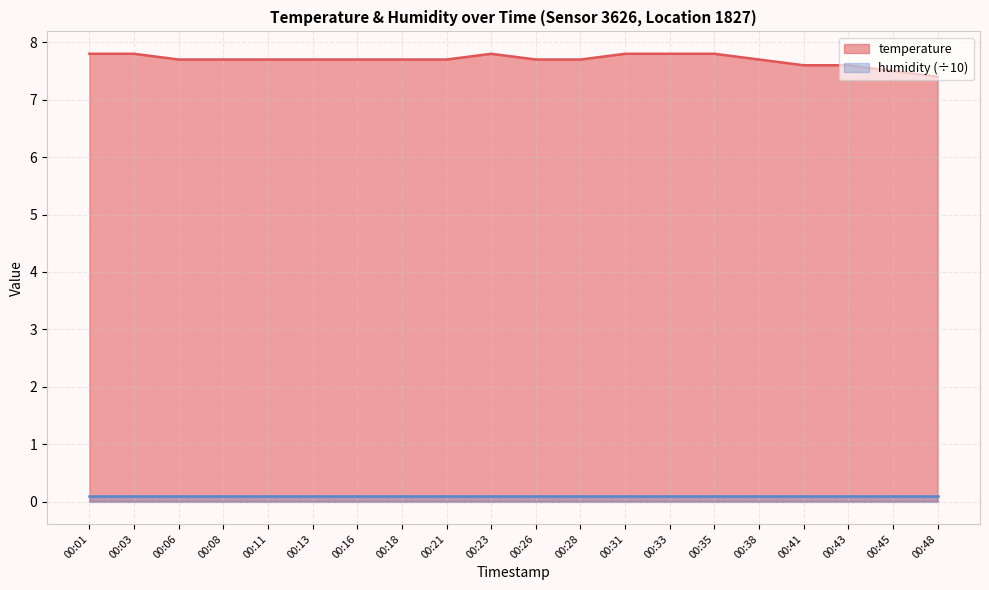

Reading right to left, extract all data points from this chart.

00:48=7.4	00:45=7.5	00:43=7.6	00:41=7.6	00:38=7.7	00:35=7.8	00:33=7.8	00:31=7.8	00:28=7.7	00:26=7.7	00:23=7.8	00:21=7.7	00:18=7.7	00:16=7.7	00:13=7.7	00:11=7.7	00:08=7.7	00:06=7.7	00:03=7.8	00:01=7.8